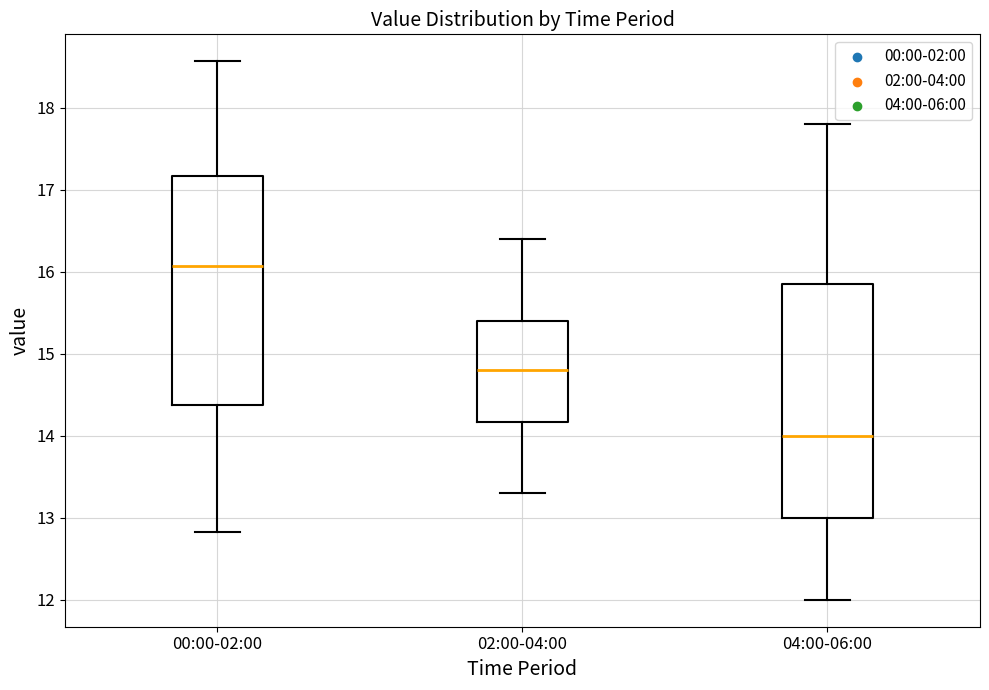

Reading left to right, transcribe this box plot: for each box, give where its median line is, the range the box spans, and where its two whiskers end, as read against the y-axis. The values are not printed on the chart, so give them approximately, as read against the axis.

00:00-02:00: median 16.1, box 14.4 to 17.2, whiskers 12.8 to 18.6
02:00-04:00: median 14.8, box 14.2 to 15.4, whiskers 13.3 to 16.4
04:00-06:00: median 14.0, box 13.0 to 15.9, whiskers 12.0 to 17.8